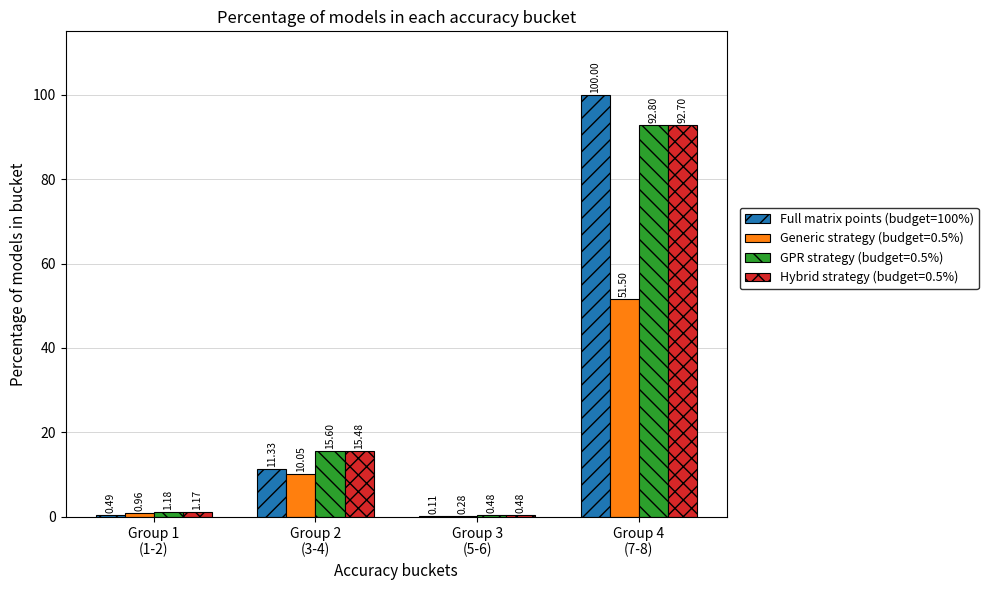

Which series has the largest total across all categories?

Full matrix points (budget=100%)